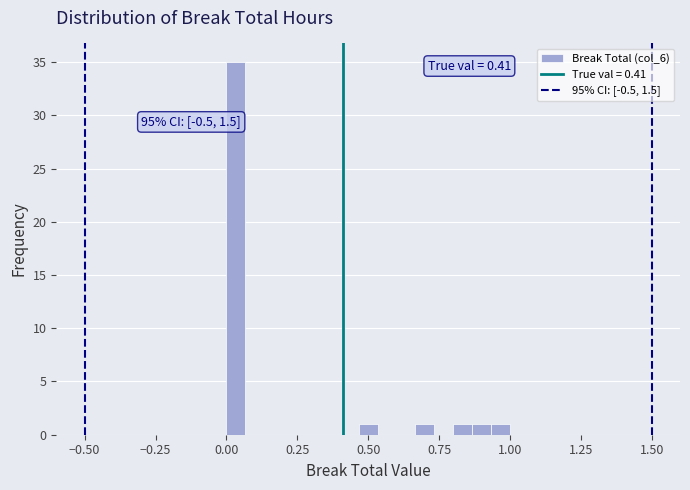

Read against the x-axis, roughly where is the centre of the tallest bar?

0.05